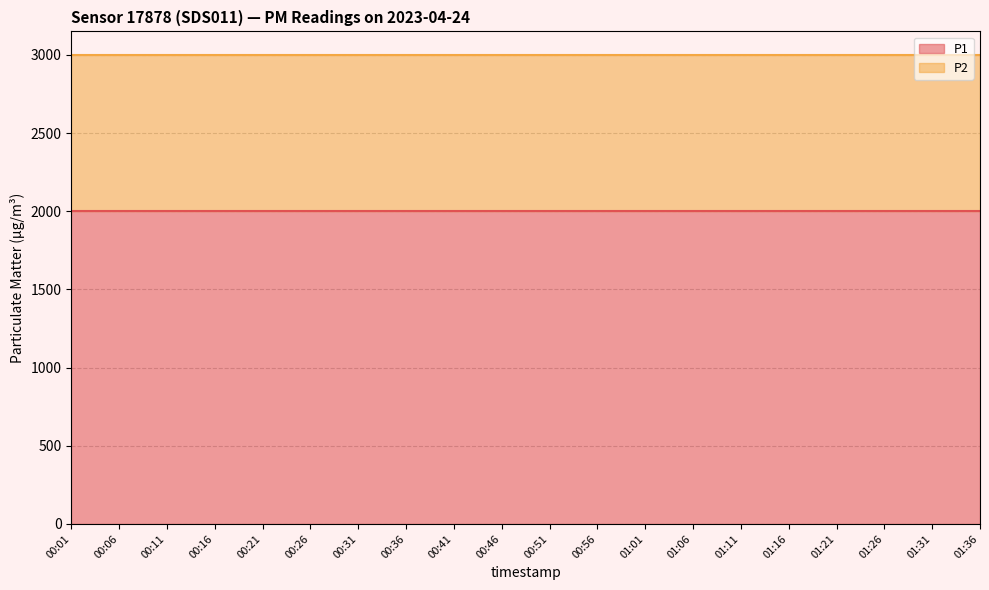

Between 00:11 and 01:01, which series saw the biggest shift?

P1 line